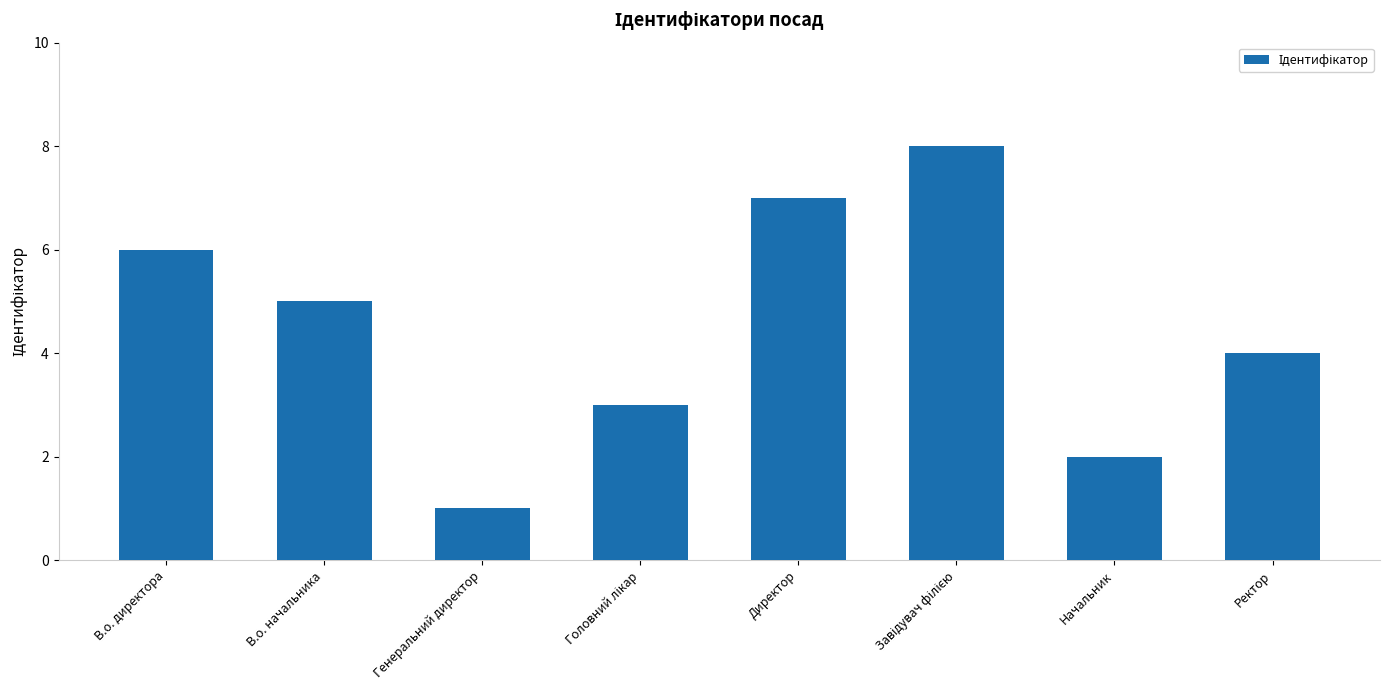

Between Генеральний директор and В.о. директора, which is larger?

В.о. директора